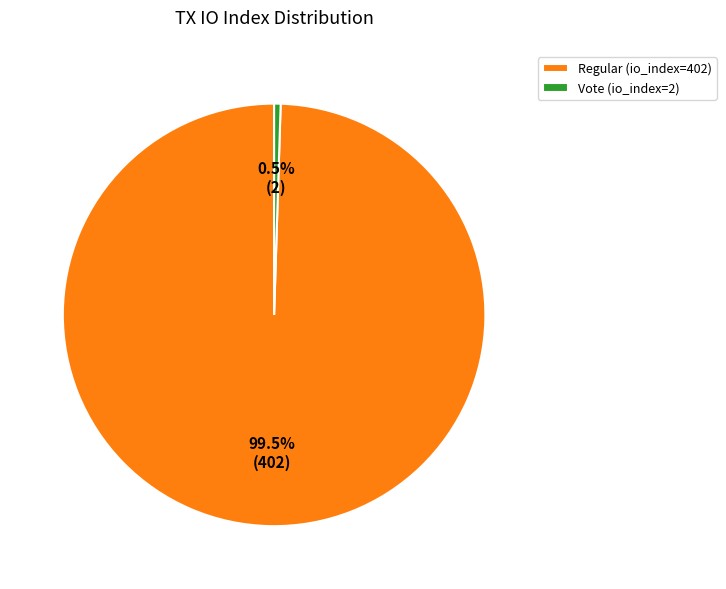

True or false: Regular (io_index=402) accounts for 92% of the total.

False